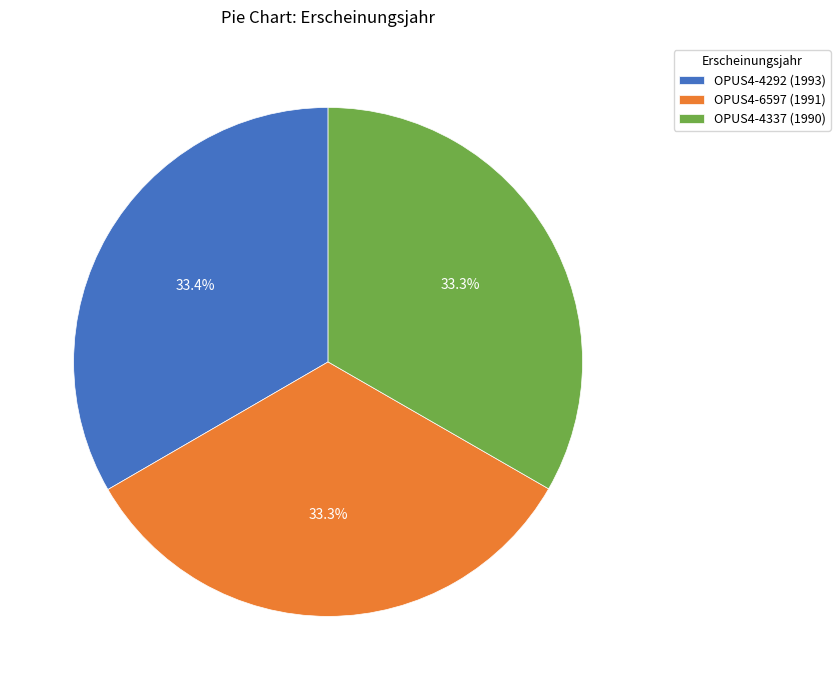

Does any single category account for the majority?

No